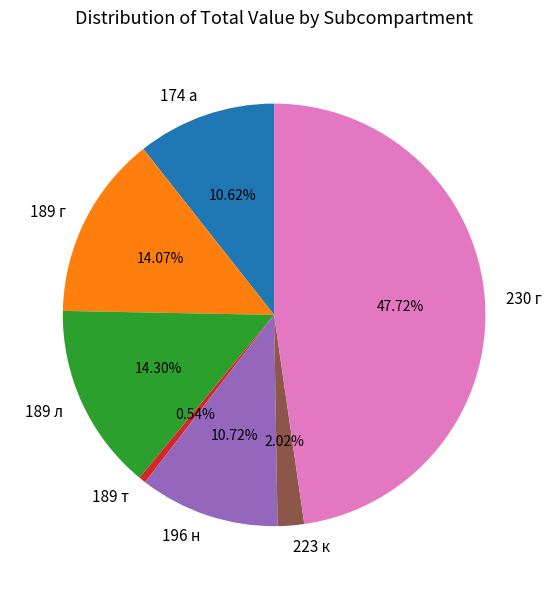

To the nearest percent, what is the combined percentage of 174 а and 189 т?

11%